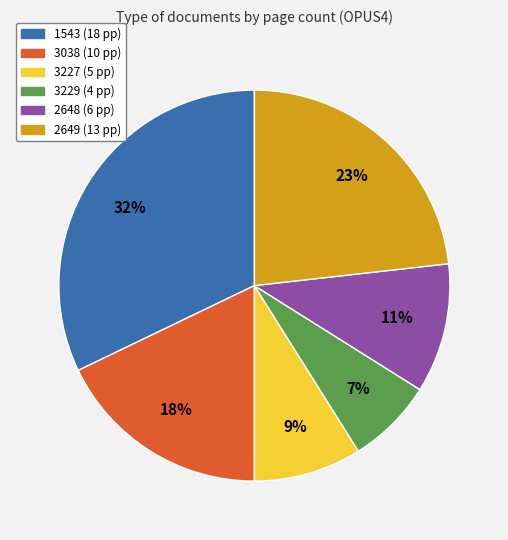

Do 2648 and 3038 together represent more than half of the pie?

No